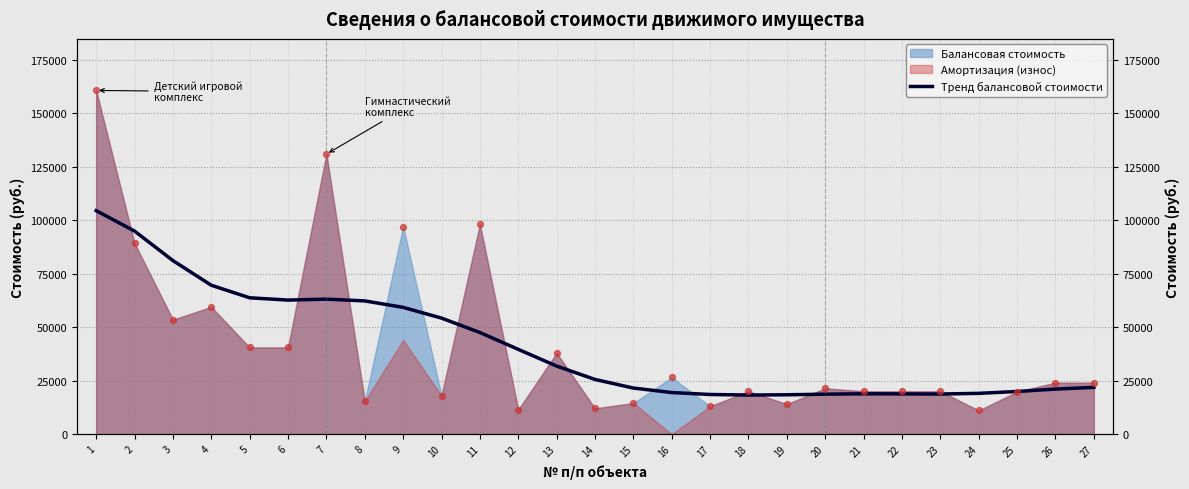

What is the ratio of the value at 25 to the value at 4?

0.3